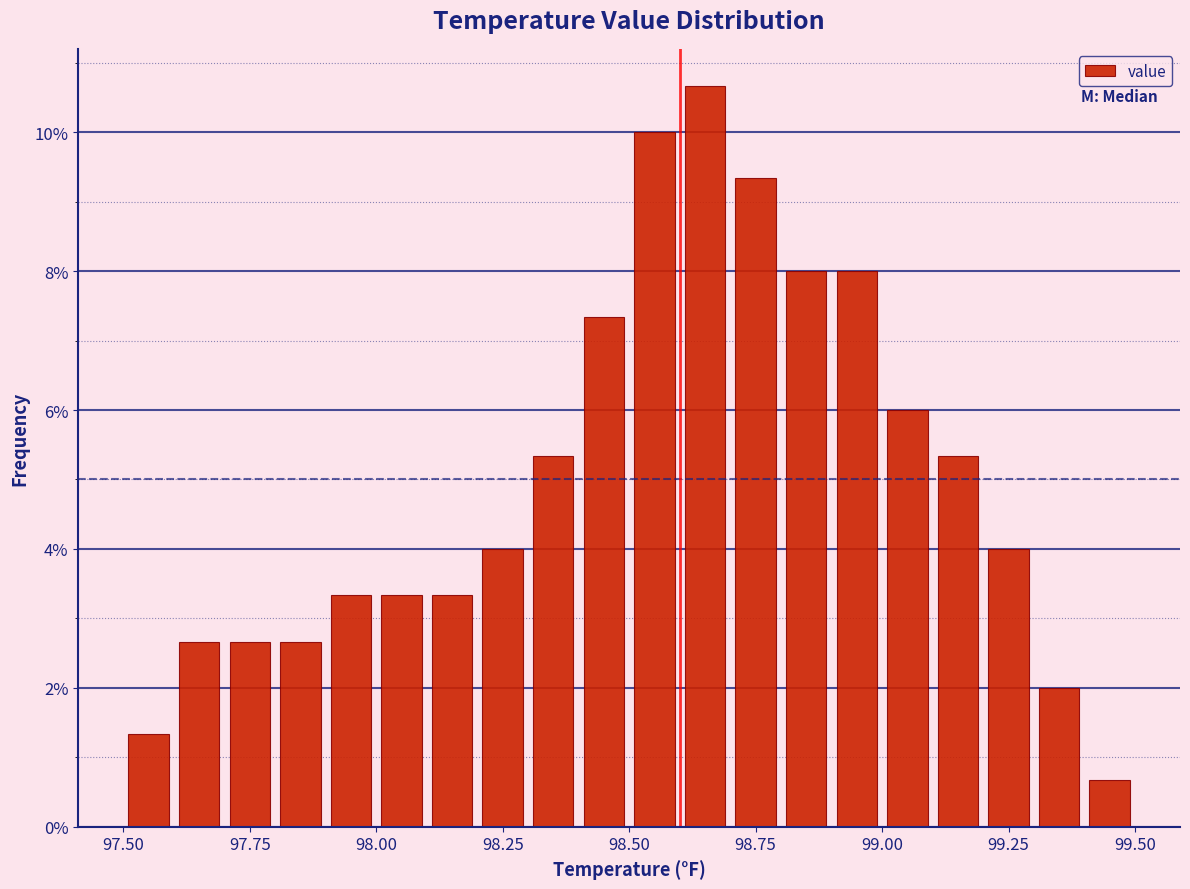

Around what value on the x-axis is the tallest bar? Give the approximate position of its centre, as read against the axis.

98.65